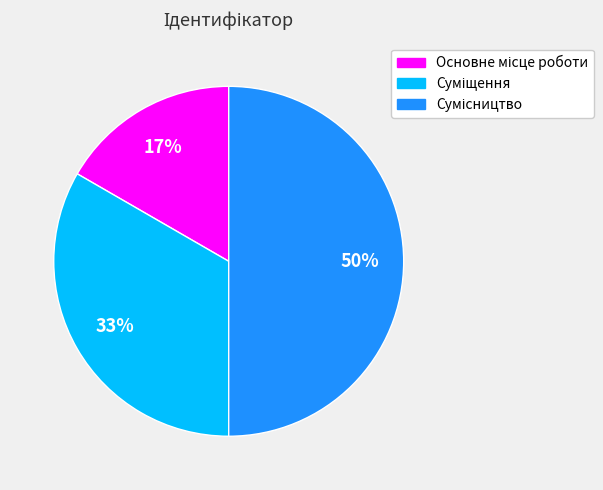

To the nearest percent, what is the average slice percentage?

33%